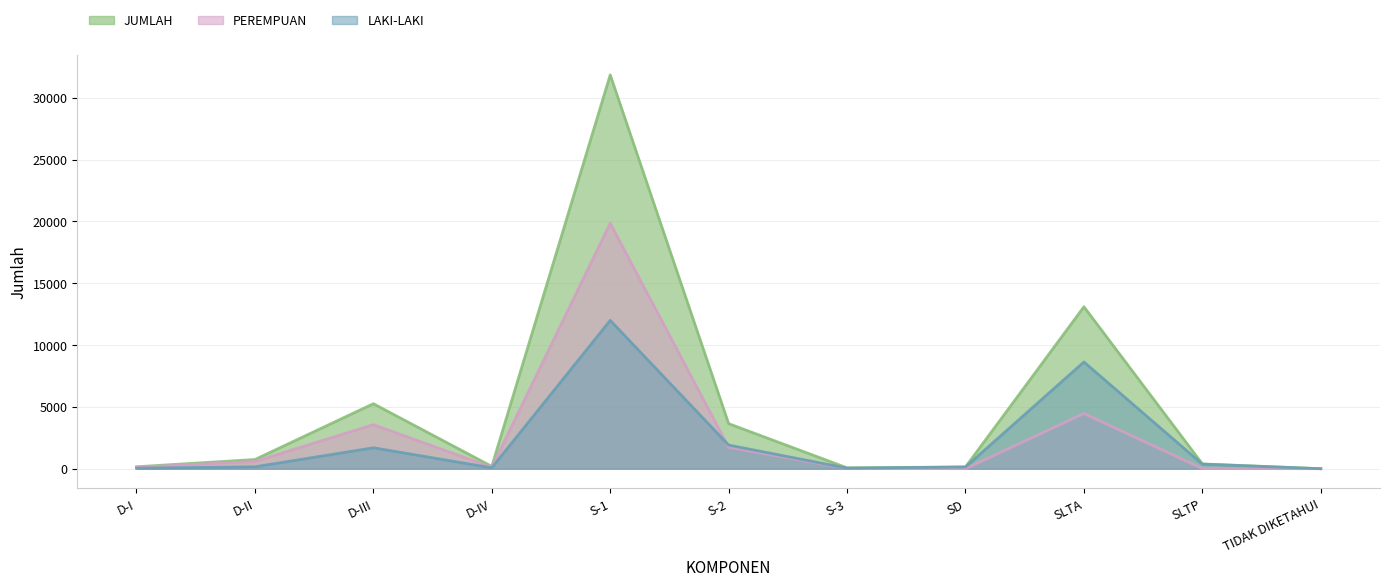

What is the difference between the PEREMPUAN values at S-2 and D-II?

1145